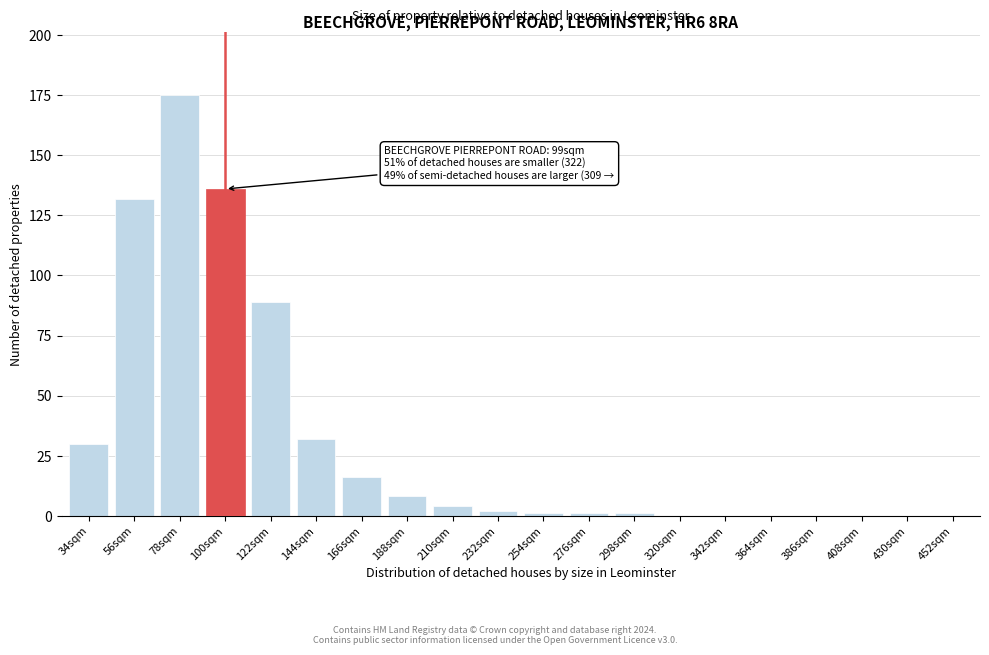

Reading right to left, what are all the values shown in this chart?

452sqm=0	430sqm=0	408sqm=0	386sqm=0	364sqm=0	342sqm=0	320sqm=0	298sqm=1	276sqm=1	254sqm=1	232sqm=2	210sqm=4	188sqm=8	166sqm=16	144sqm=32	122sqm=89	100sqm=136	78sqm=175	56sqm=132	34sqm=30